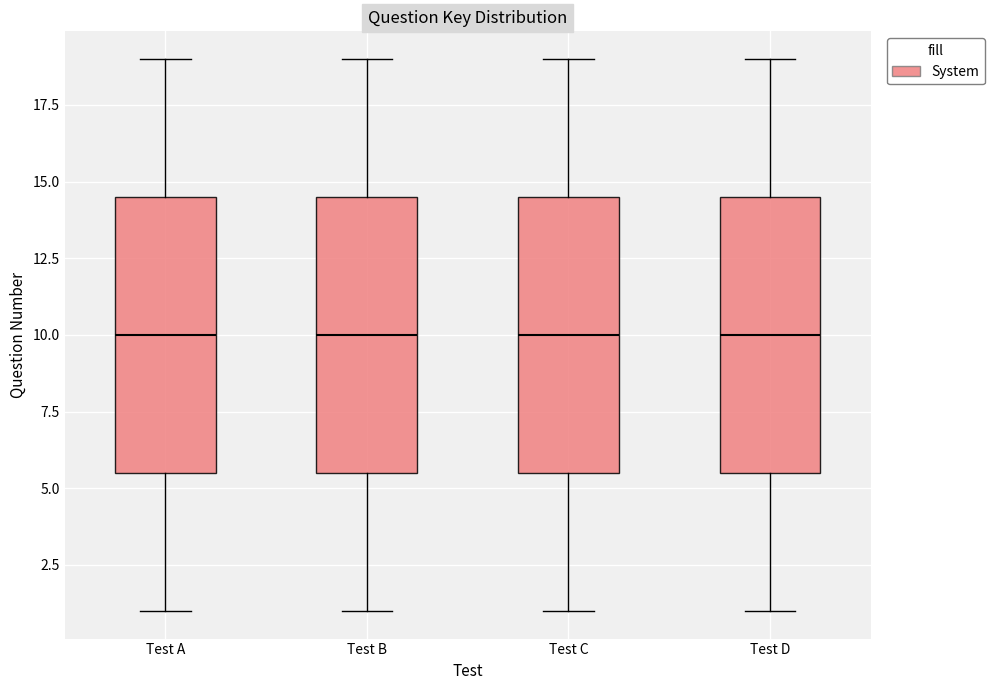

Reading left to right, read every box against the y-axis: the position of its median line, the range the box covers, and the ends of its whiskers. The values are not printed on the chart, so give them approximately, as read against the axis.

Test A: median 10.0, box 5.5 to 14.5, whiskers 1.0 to 19.0
Test B: median 10.0, box 5.5 to 14.5, whiskers 1.0 to 19.0
Test C: median 10.0, box 5.5 to 14.5, whiskers 1.0 to 19.0
Test D: median 10.0, box 5.5 to 14.5, whiskers 1.0 to 19.0